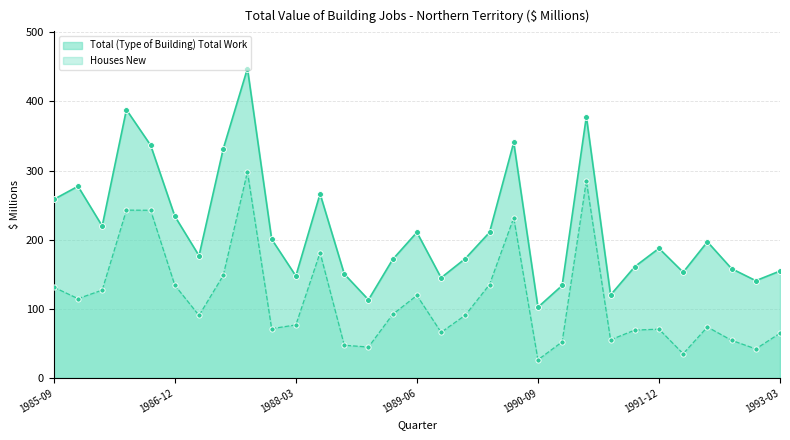

Which series has the largest total across all categories?

Total (Type of Building) Total Work